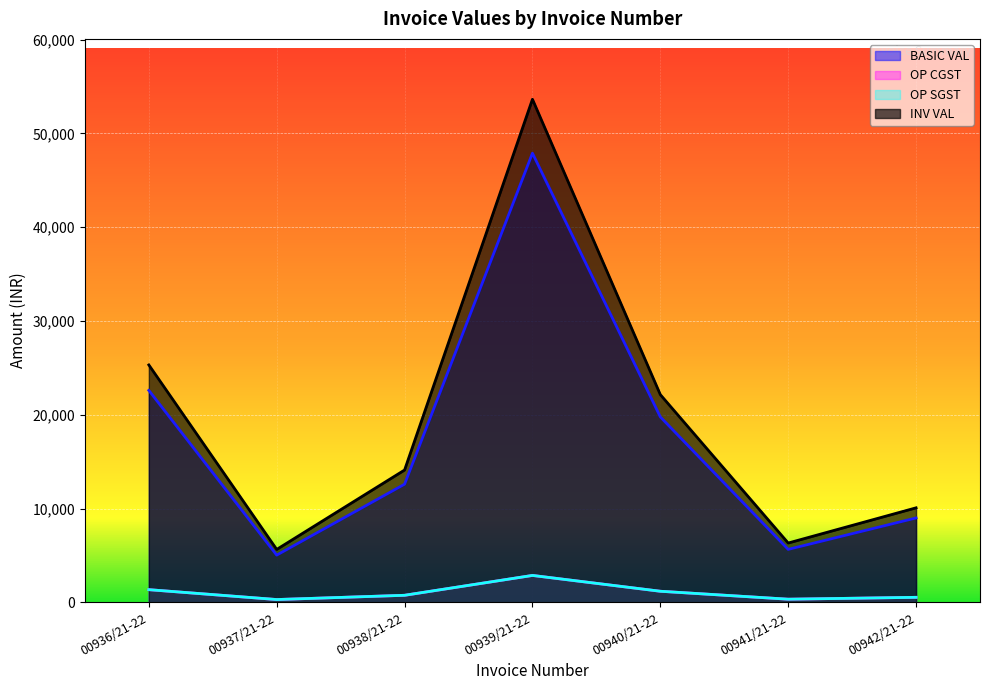

What is the minimum value shown in the chart?

302.4